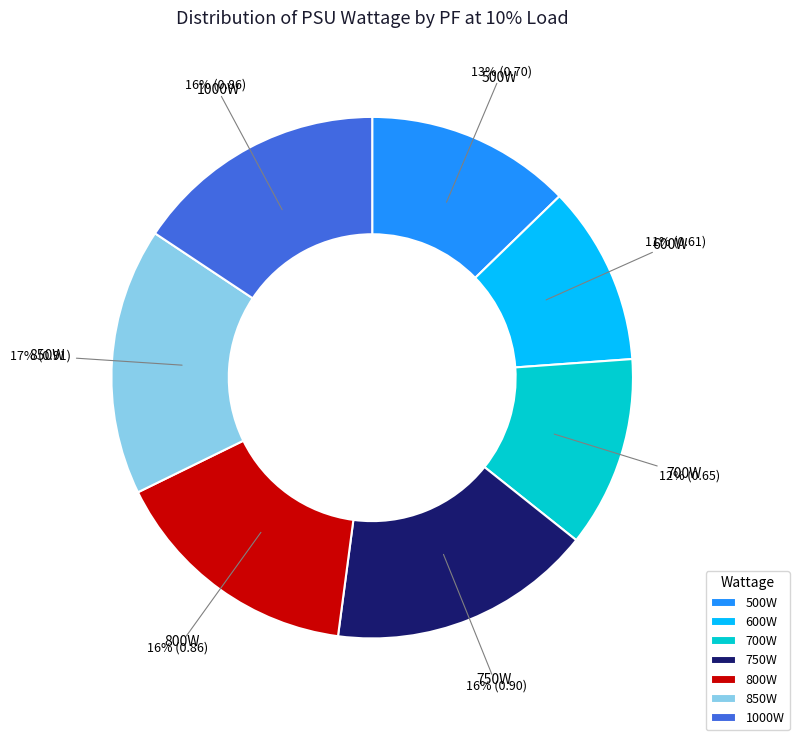

What is the smallest slice in the pie chart?

600W